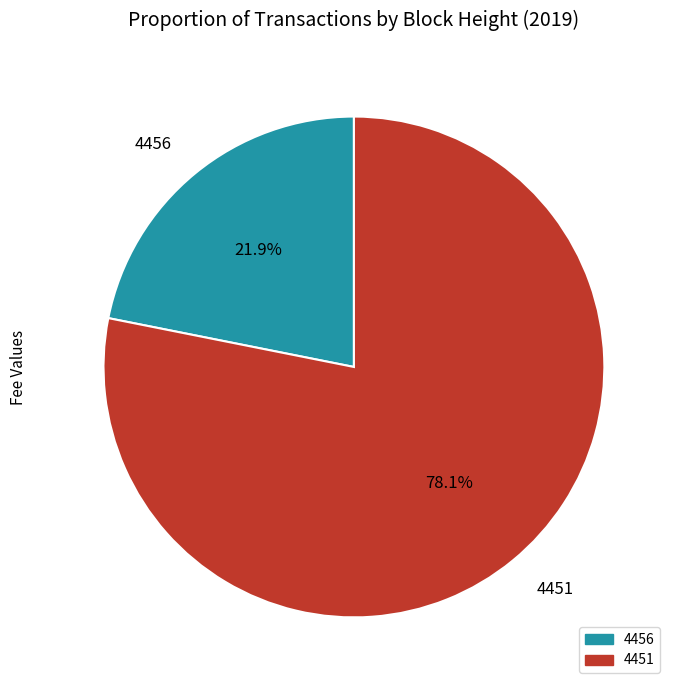

Approximately how many times larger is the value at 4451 compared to 4456?

3.6